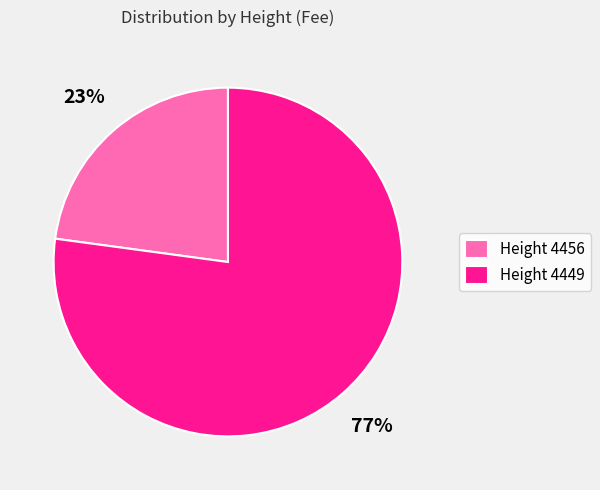

What percentage is the Height 4449 slice, to the nearest percent?

77%